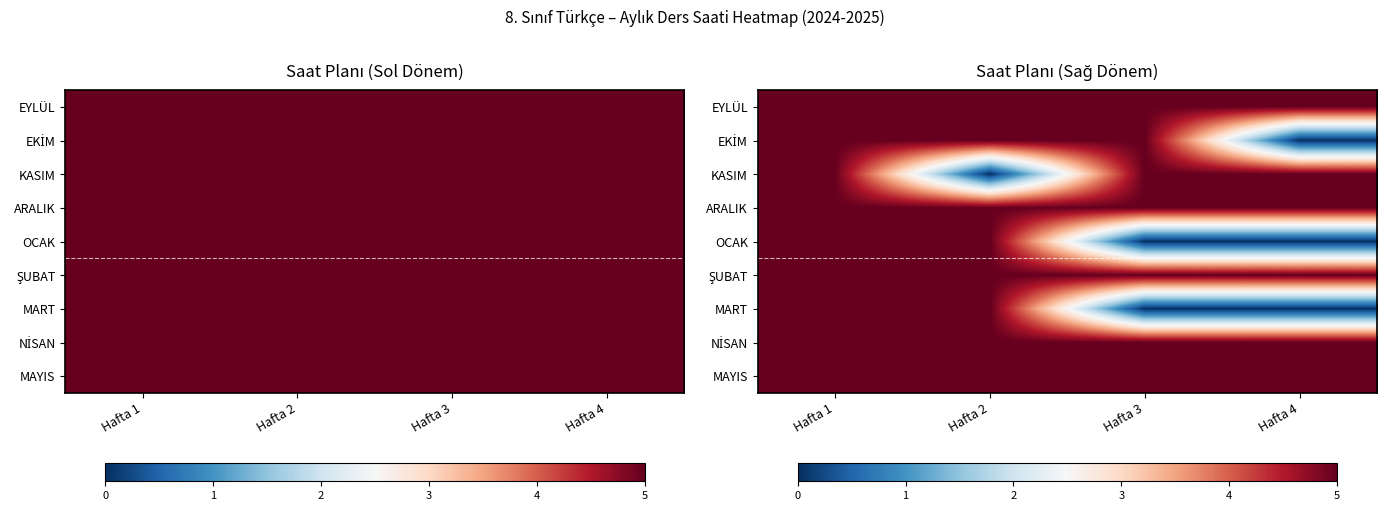

At which category does the chart reach its minimum across all series?

Hafta 4